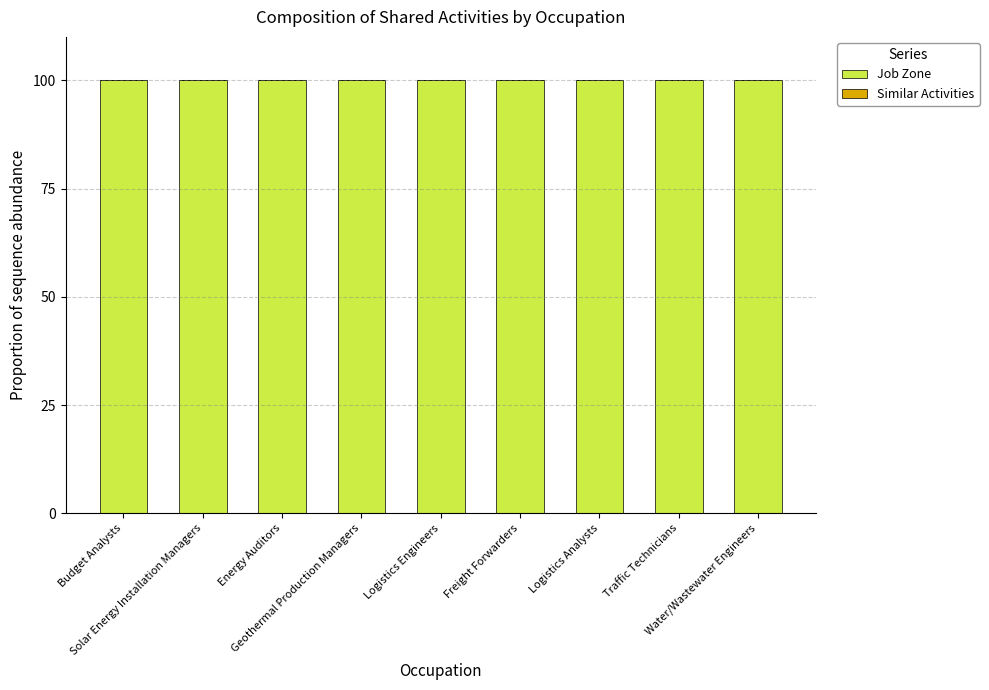

How many bars are there in total?

18